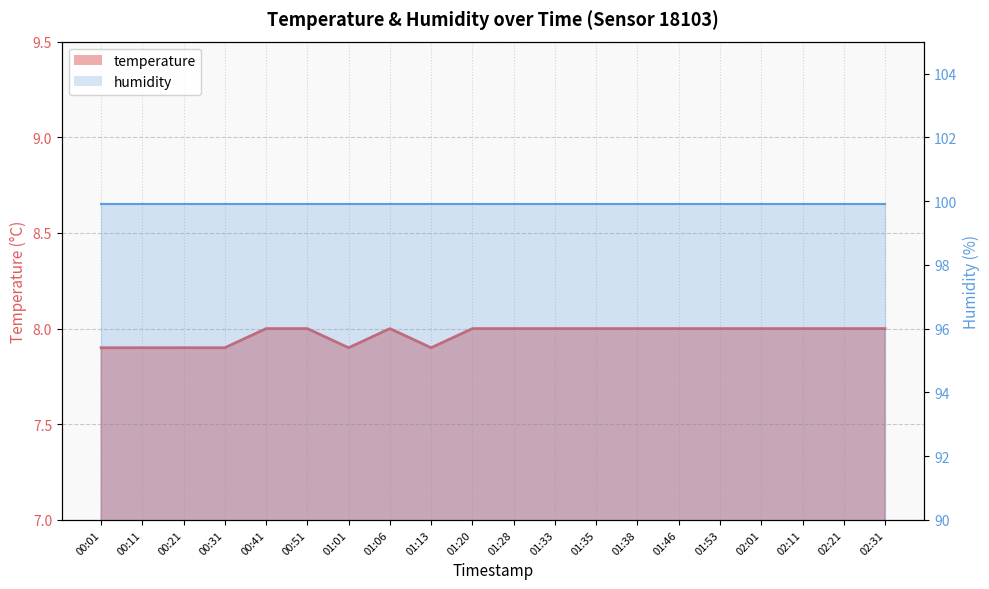

At which category does the data reach its first local peak?

01:06